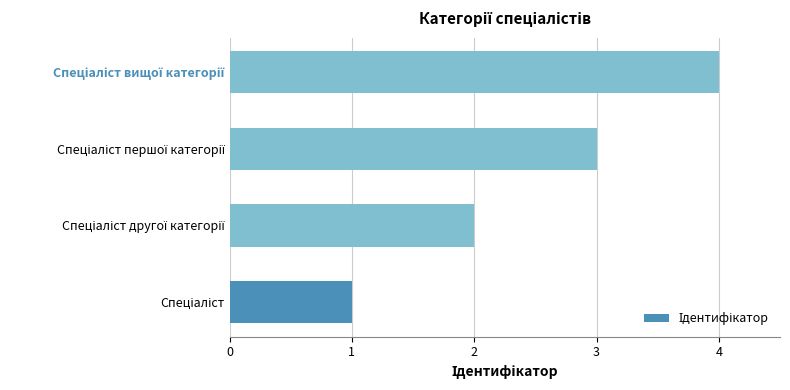

What is the difference between the maximum and minimum values?

3